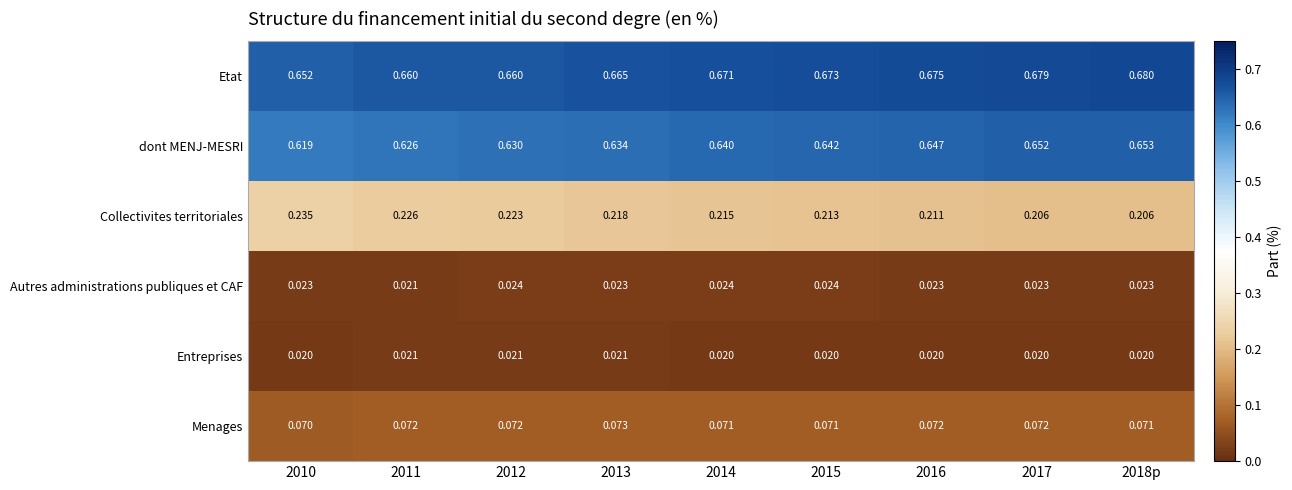

Which series has the largest total across all categories?

Etat